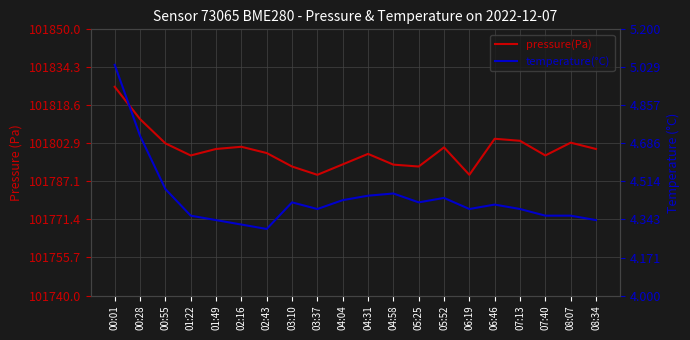

The temperature series shows 4.4 at 06:19. True or false?

True